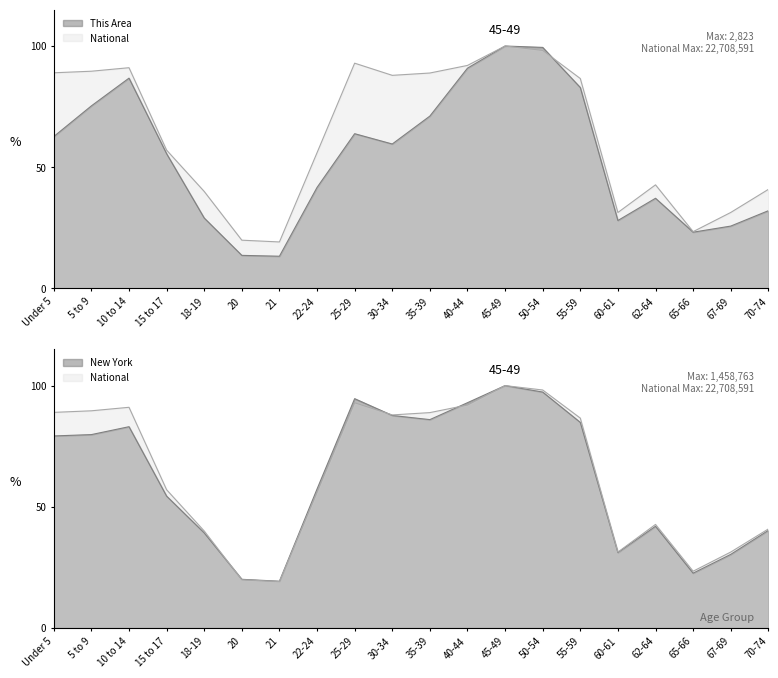

At which category does This Area reach its first local valley?

21